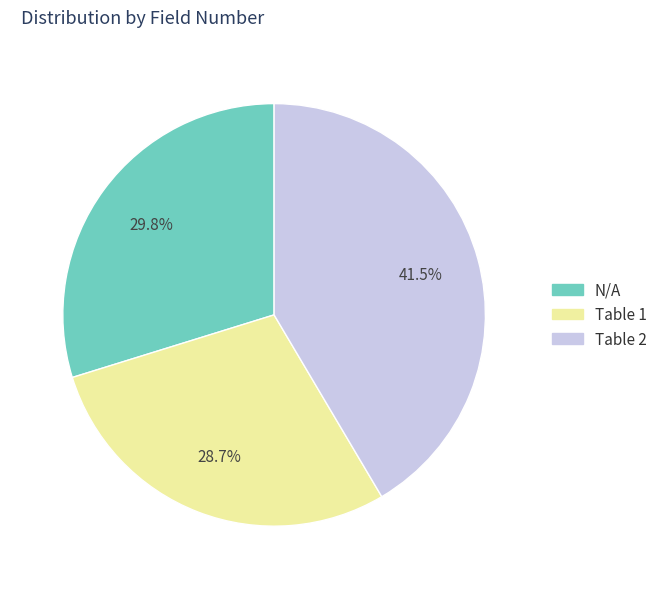

Does any single category account for the majority?

No